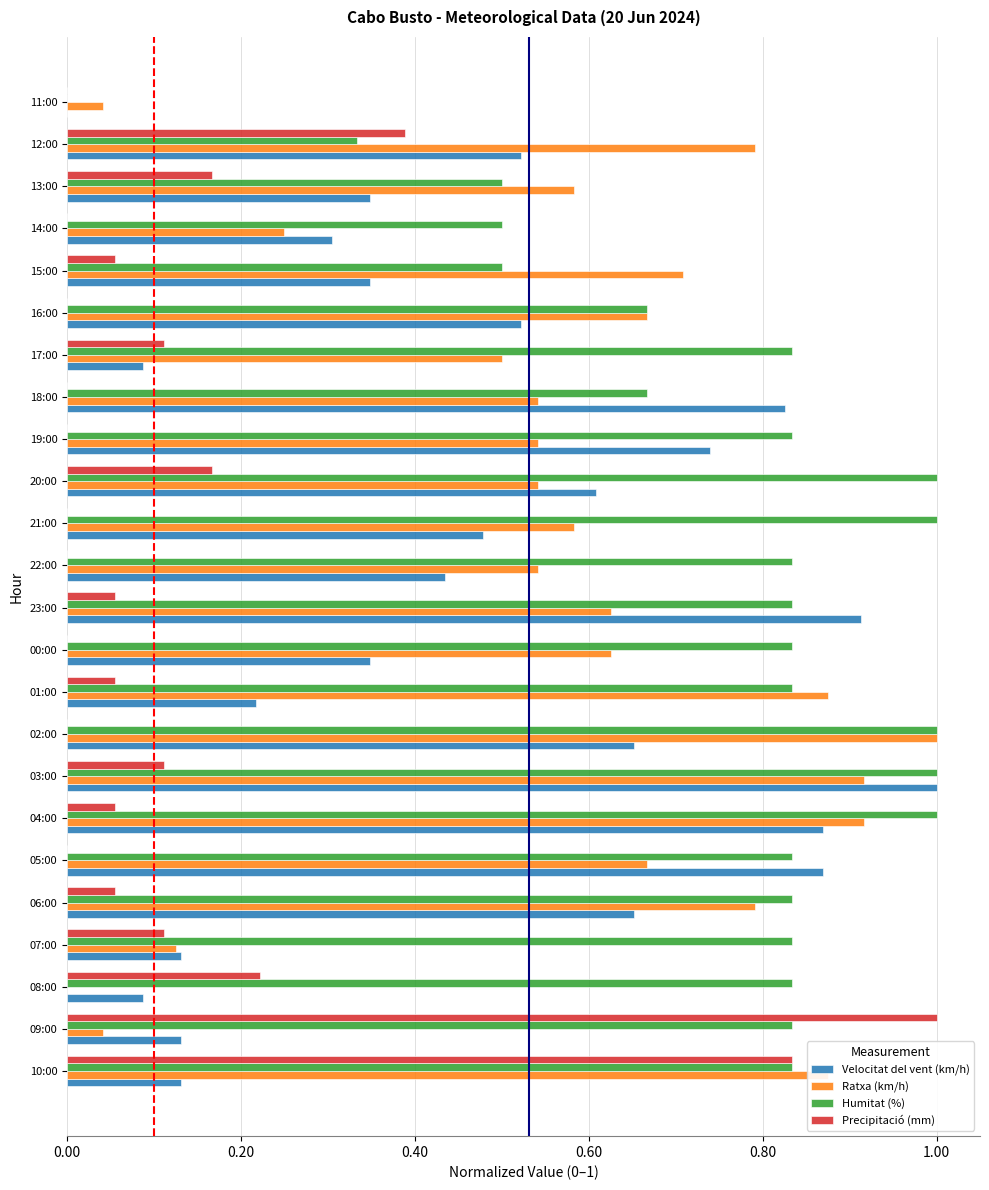

What is the sum of all Ratxa (km/h) values?

13.8